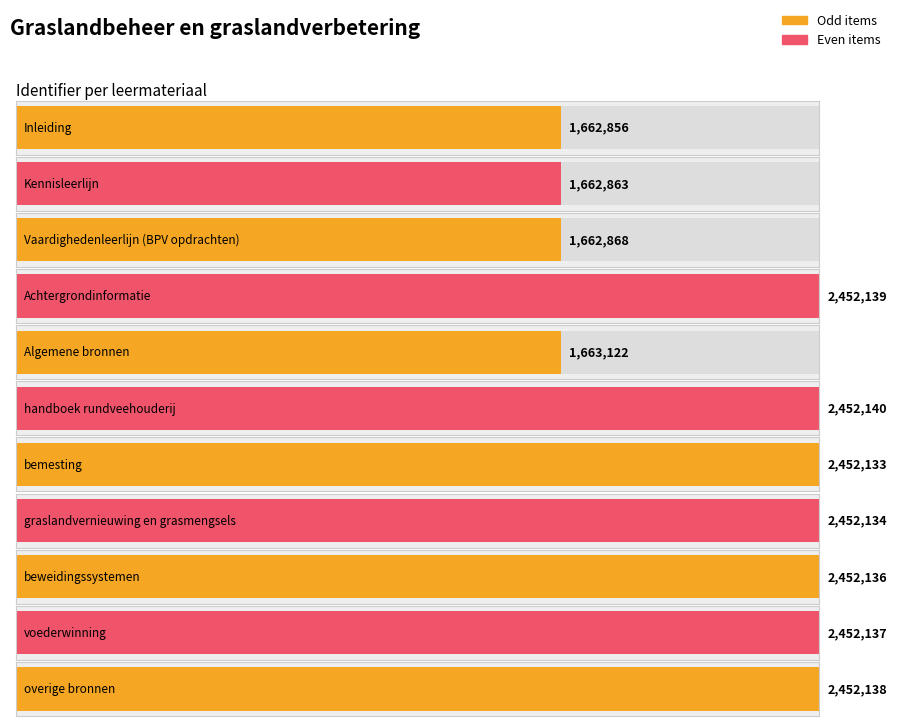

What is the difference between the maximum and minimum values?

789284